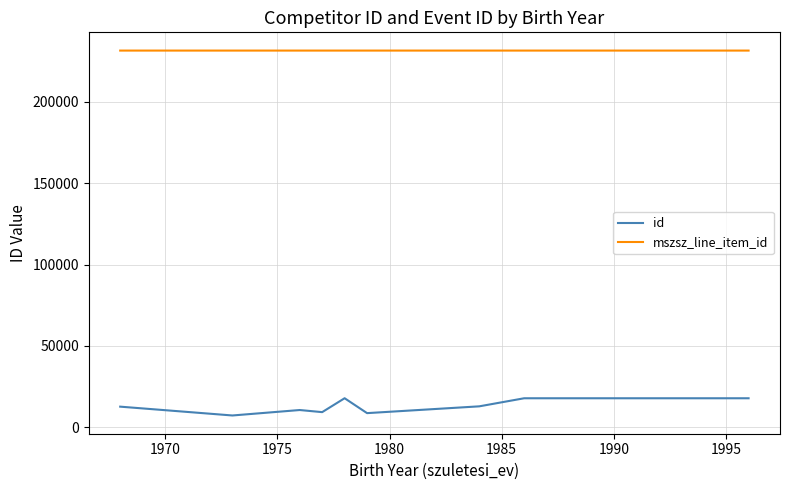

Which series has the largest range (max minus min)?

id